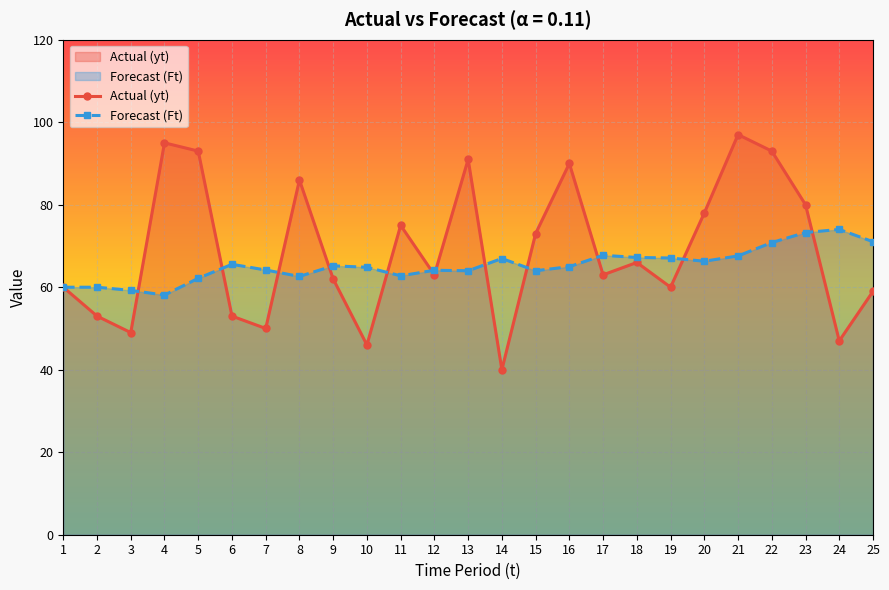

List the series in order of their peak value, lowest first.

Forecast (Ft), Actual (yt)